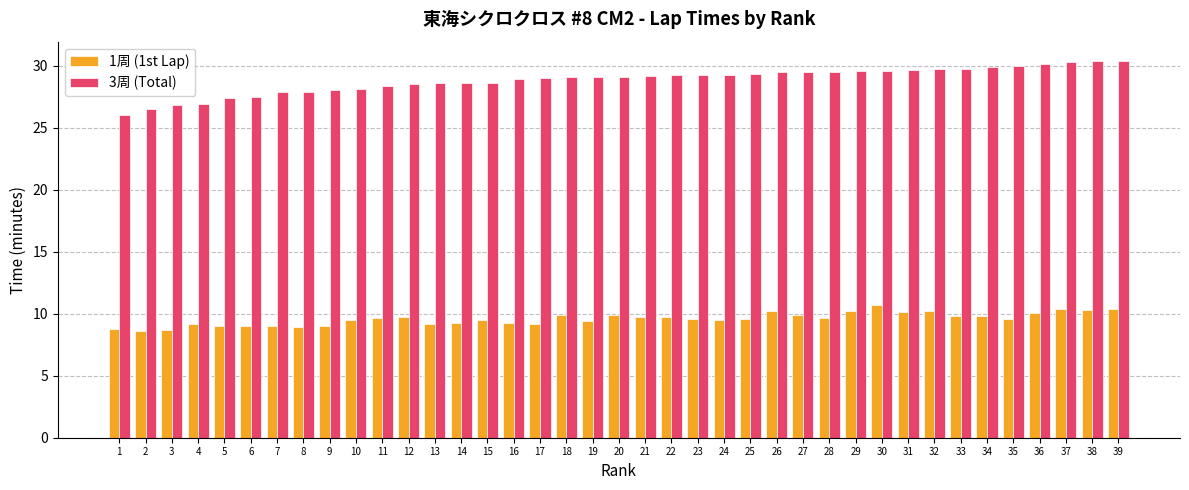

List the series in order of their overall mean, lowest first.

1周 (1st Lap), 3周 (Total)